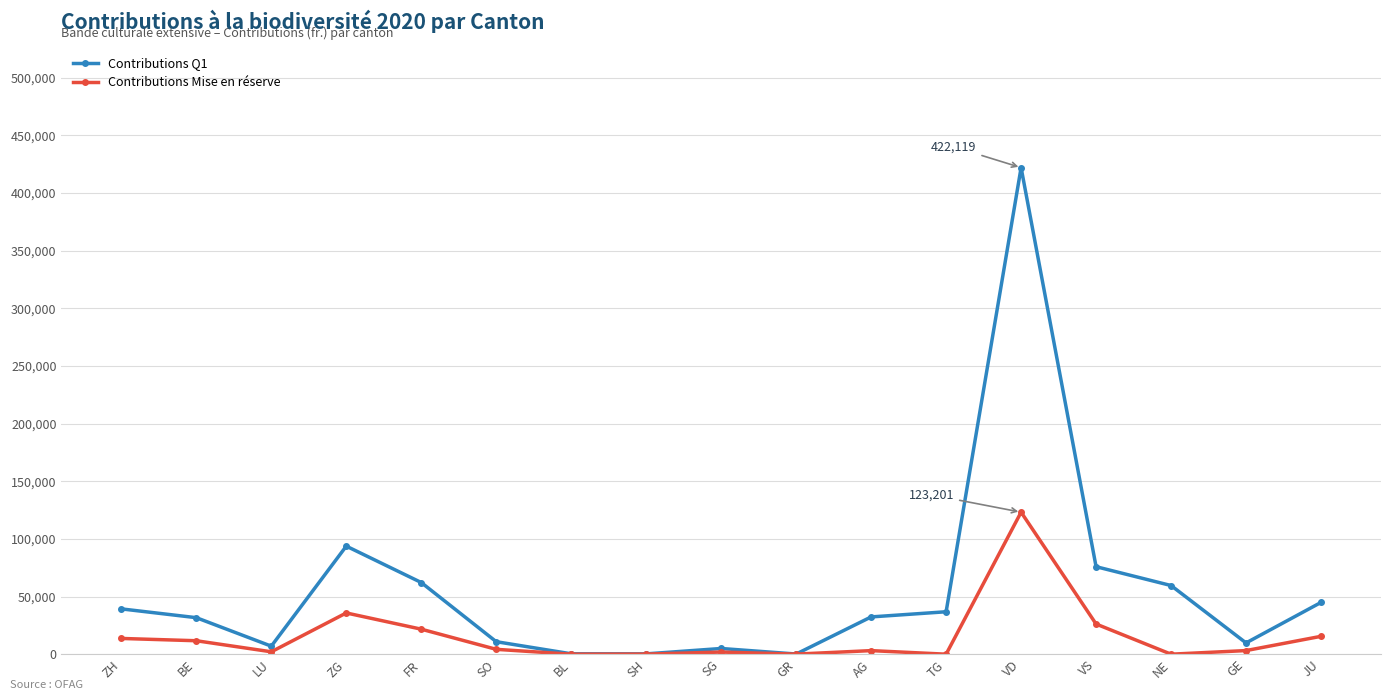

List the series in order of their overall mean, highest first.

Contributions Q1, Contributions Mise en réserve